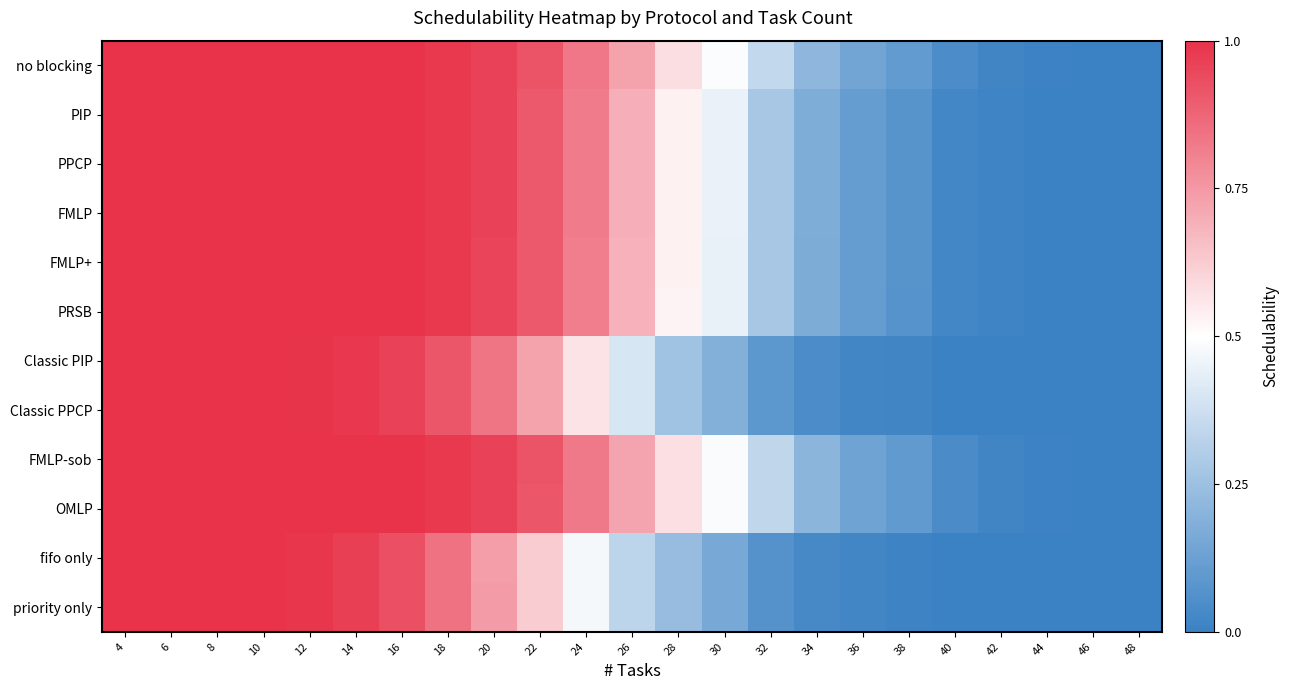

Rank the series at 8 from lowest to highest value.

no blocking, PIP, PPCP, FMLP, FMLP+, PRSB, Classic PIP, Classic PPCP, FMLP-sob, OMLP, fifo only, priority only